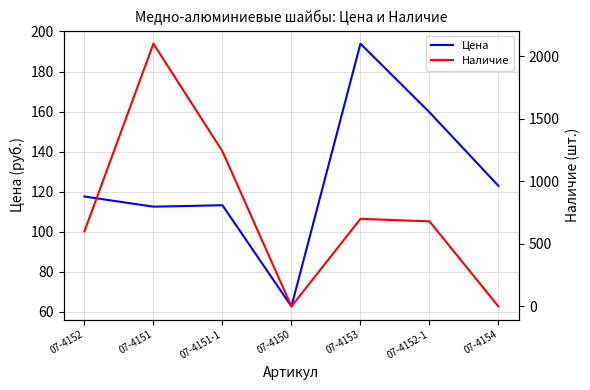

What is the total value across all series at 07-4152-1?

839.7